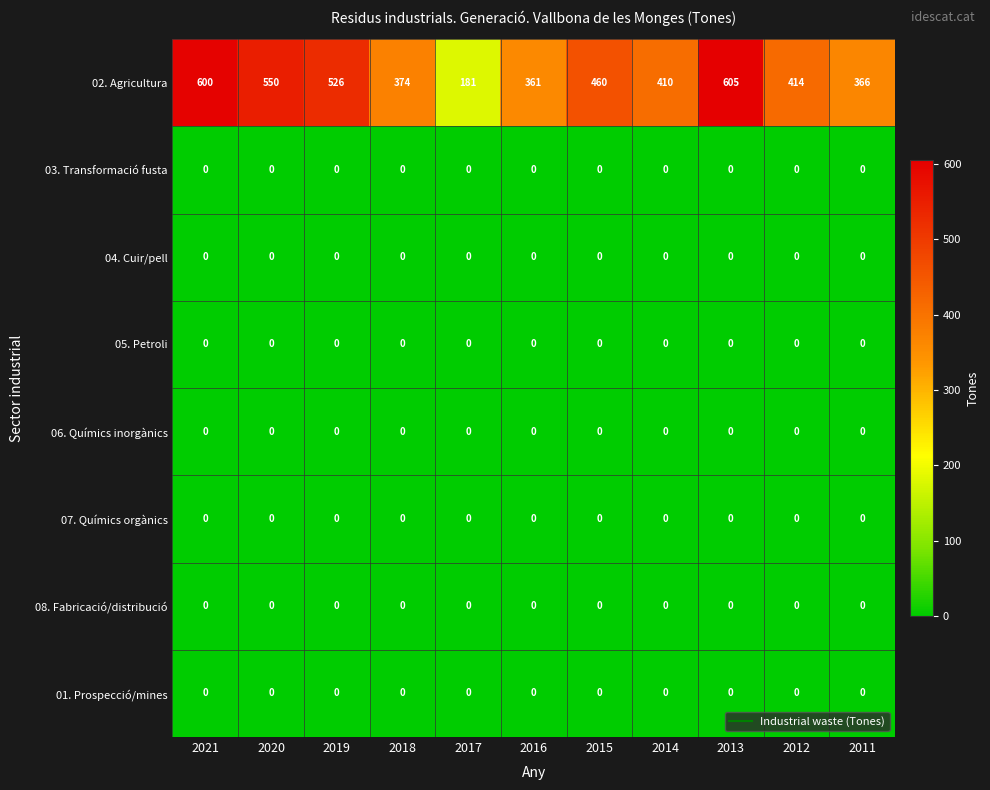

The 06. Químics inorgànics series shows 0 at 2019. True or false?

True